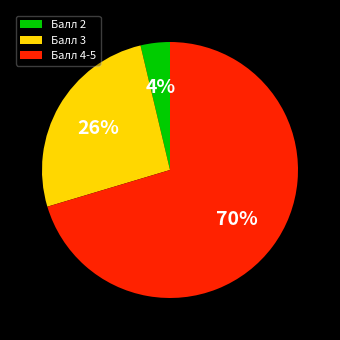

Rank the categories by value from lowest to highest.

Балл 2, Балл 3, Балл 4-5